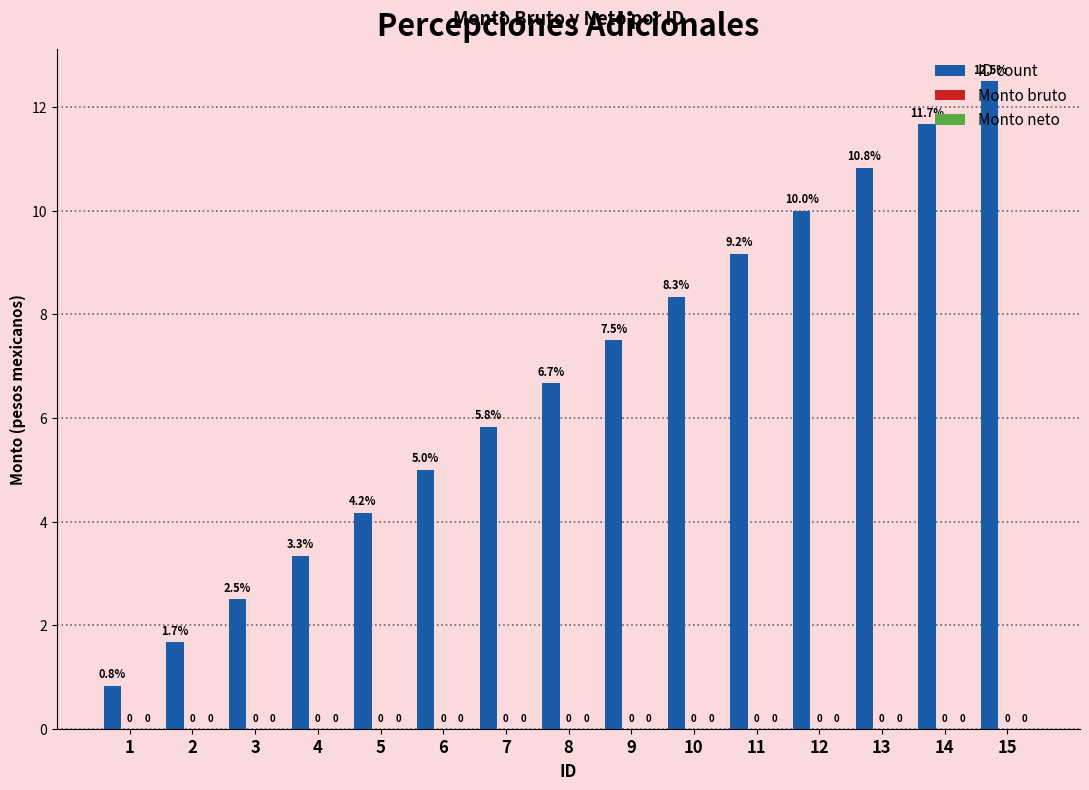

Does the chart contain any negative values?

No